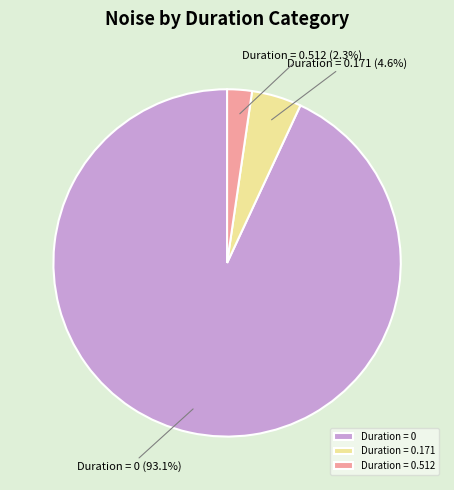

Which slice represents more than half of the pie?

Duration = 0